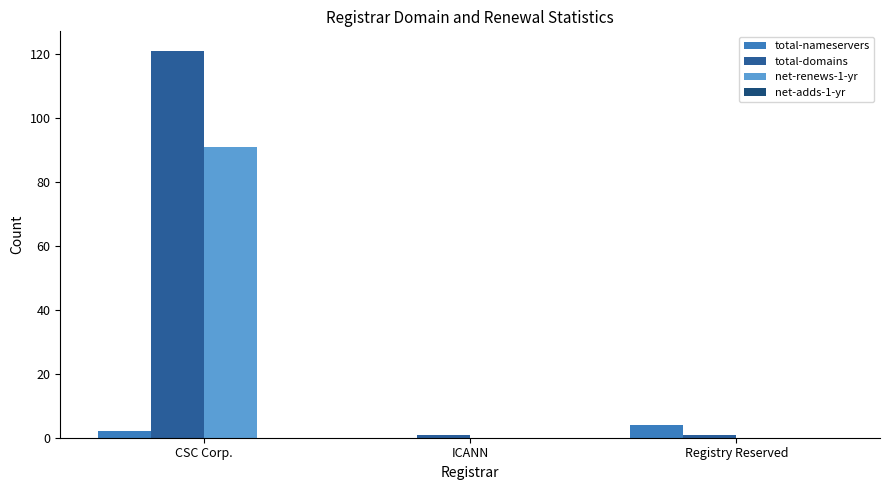

How many groups of bars are there?

3